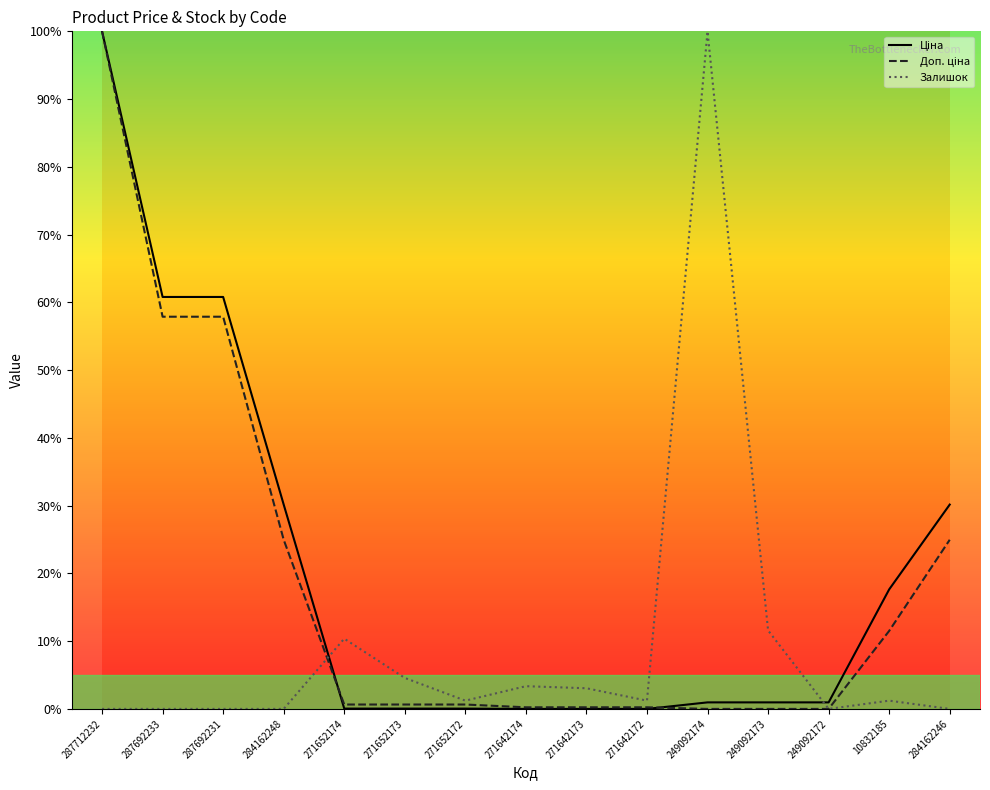

What is the difference between the highest and lowest values at 284162248?

30.2